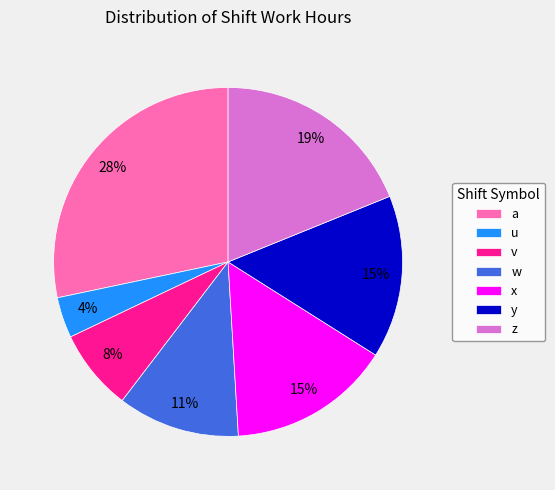

Is it true that y is 15% of the pie?

True